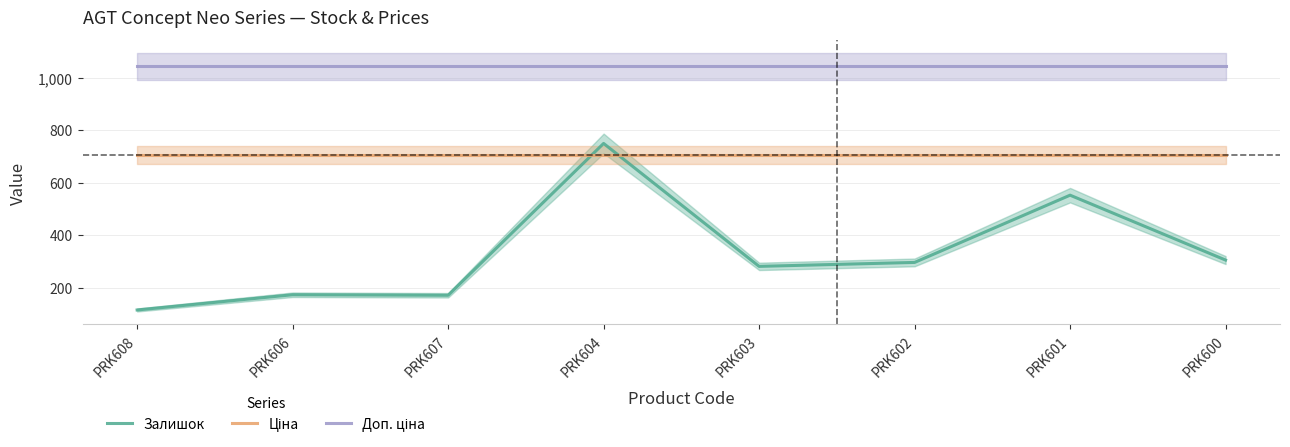

Which series has the largest total across all categories?

Доп. ціна